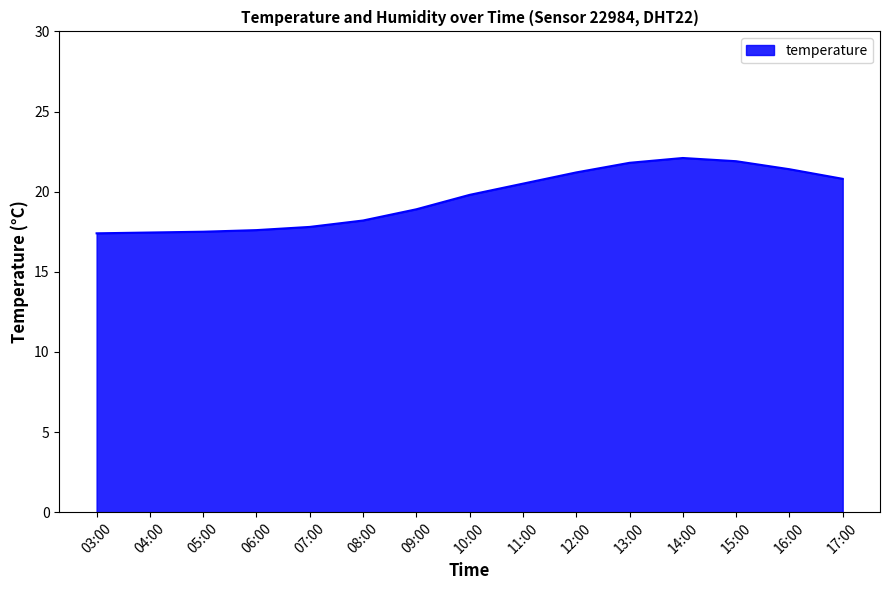

How many distinct data groups are displayed?

1